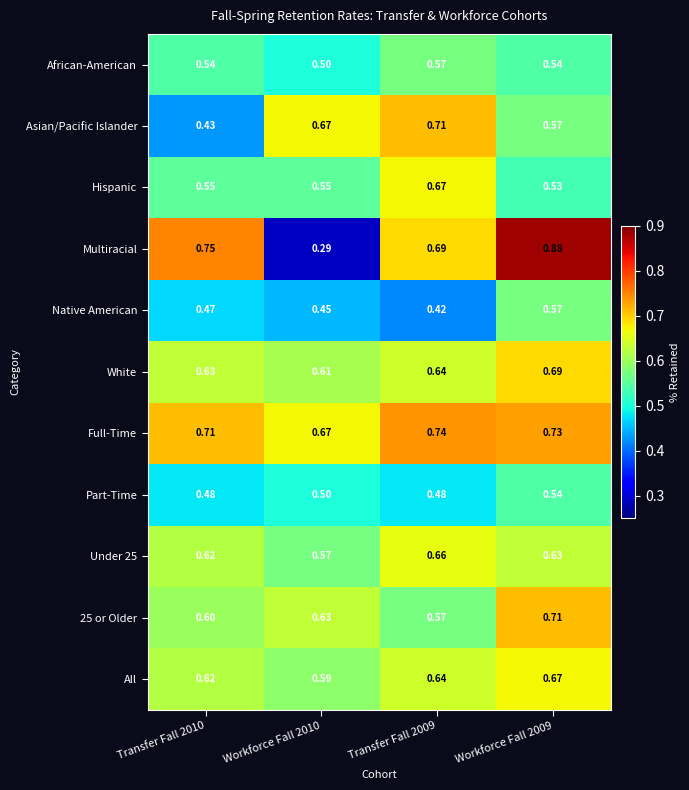

Which series has the widest spread of values?

Multiracial